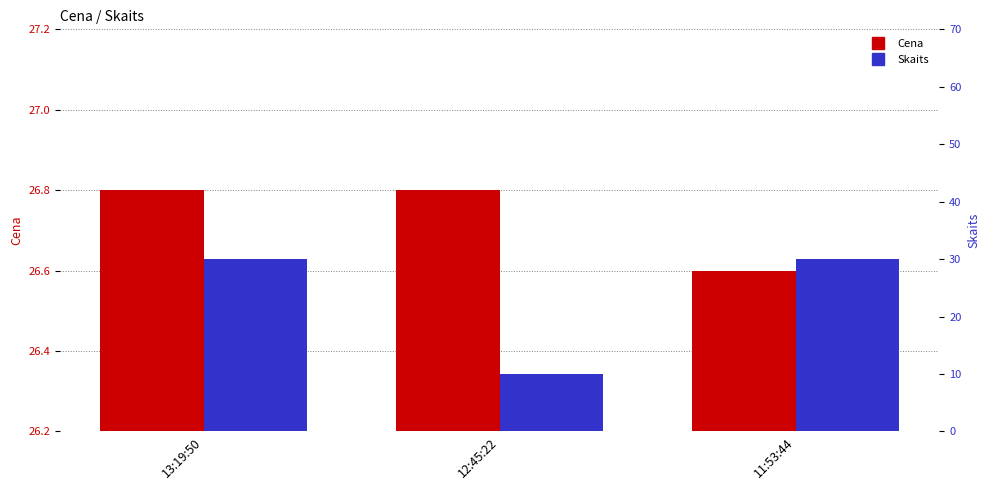

At 13:19:50, list the series in order from smallest to largest.

Cena, Skaits